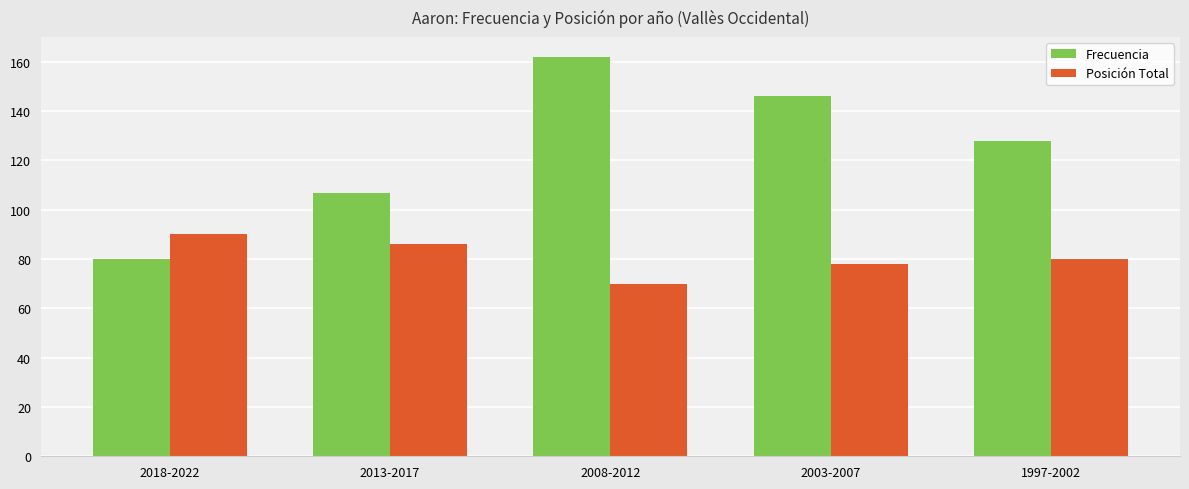

Does the chart contain stacked bars?

No